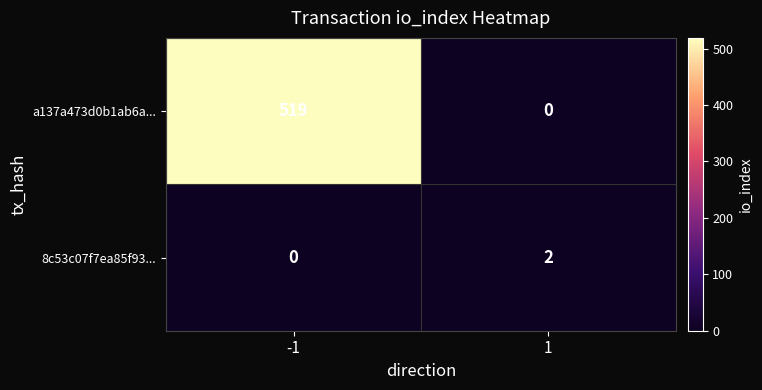

What is the sum of the a137a473d0b1ab6a... values at 1 and -1?

519